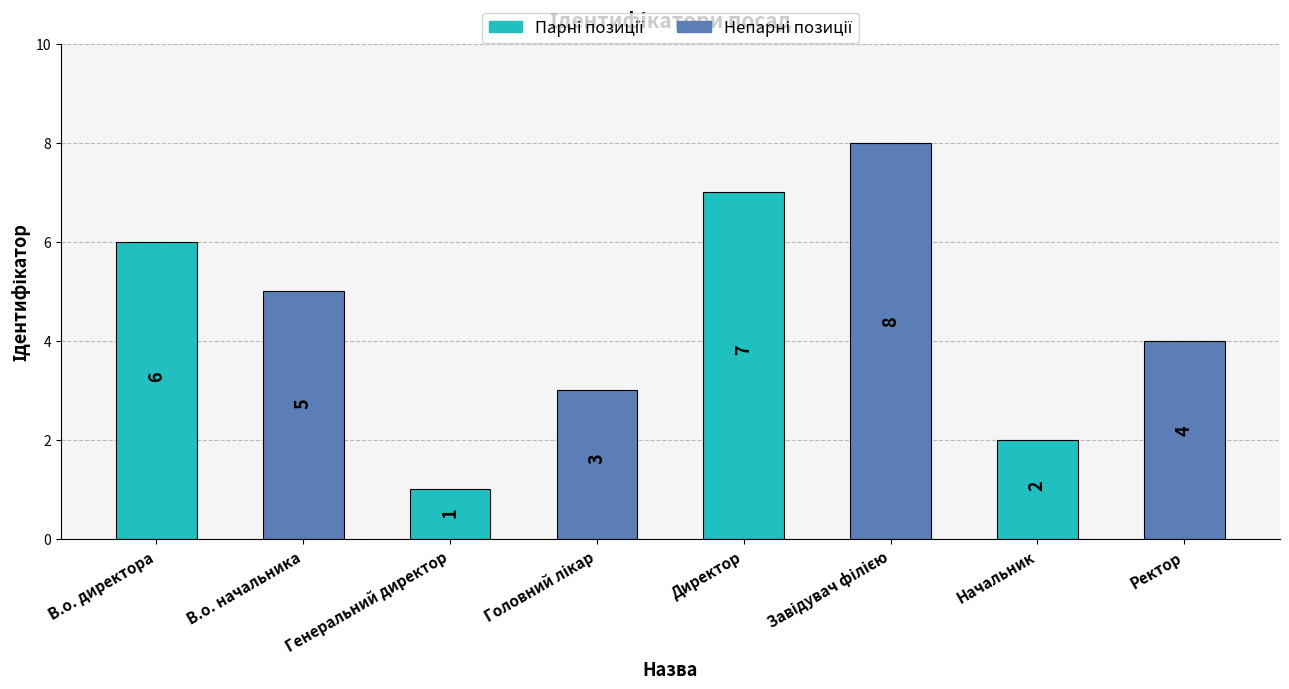

What is the value of the 7th bar from the left?

2